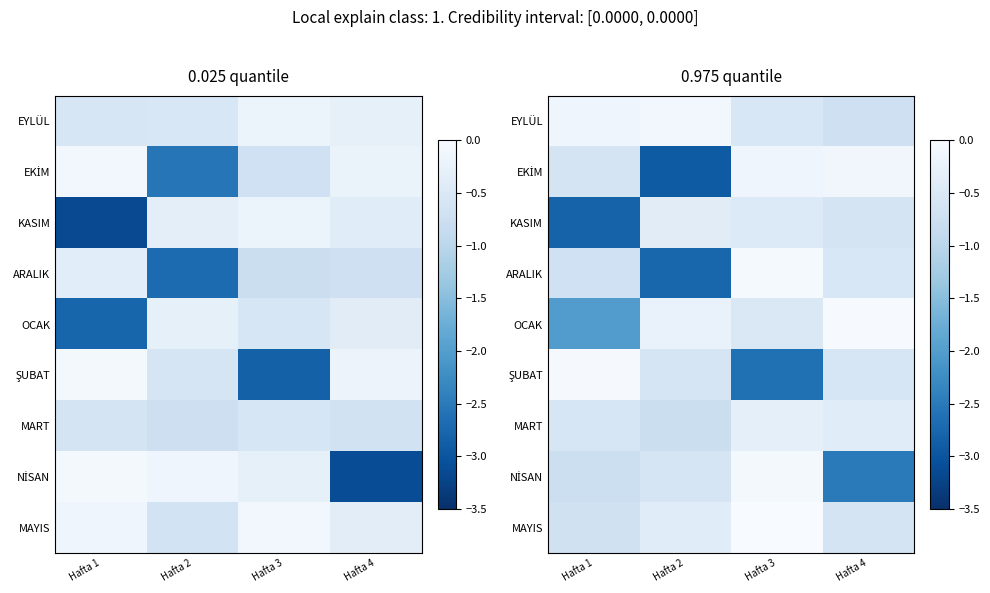

At which label does NİSAN reach its peak?

Hafta 3